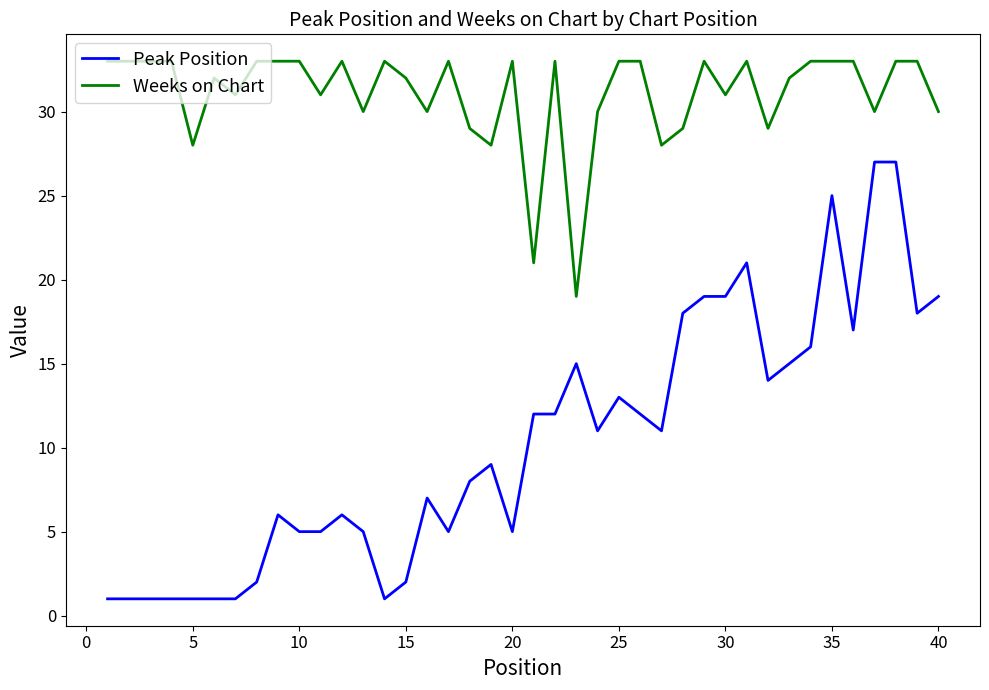

Which series has the largest total across all categories?

Weeks on Chart